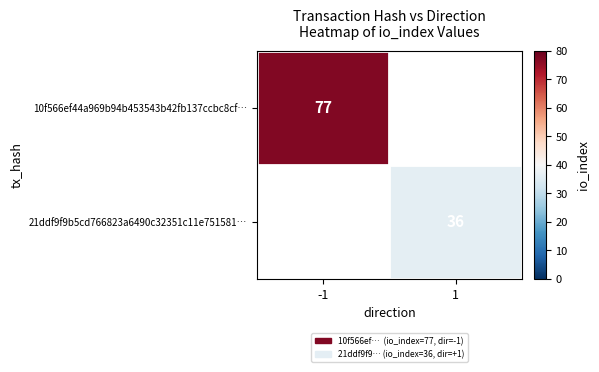

Is it true that 10f566ef44a969b94b453543b42fb137ccbc8cf… equals 77 at -1?

True